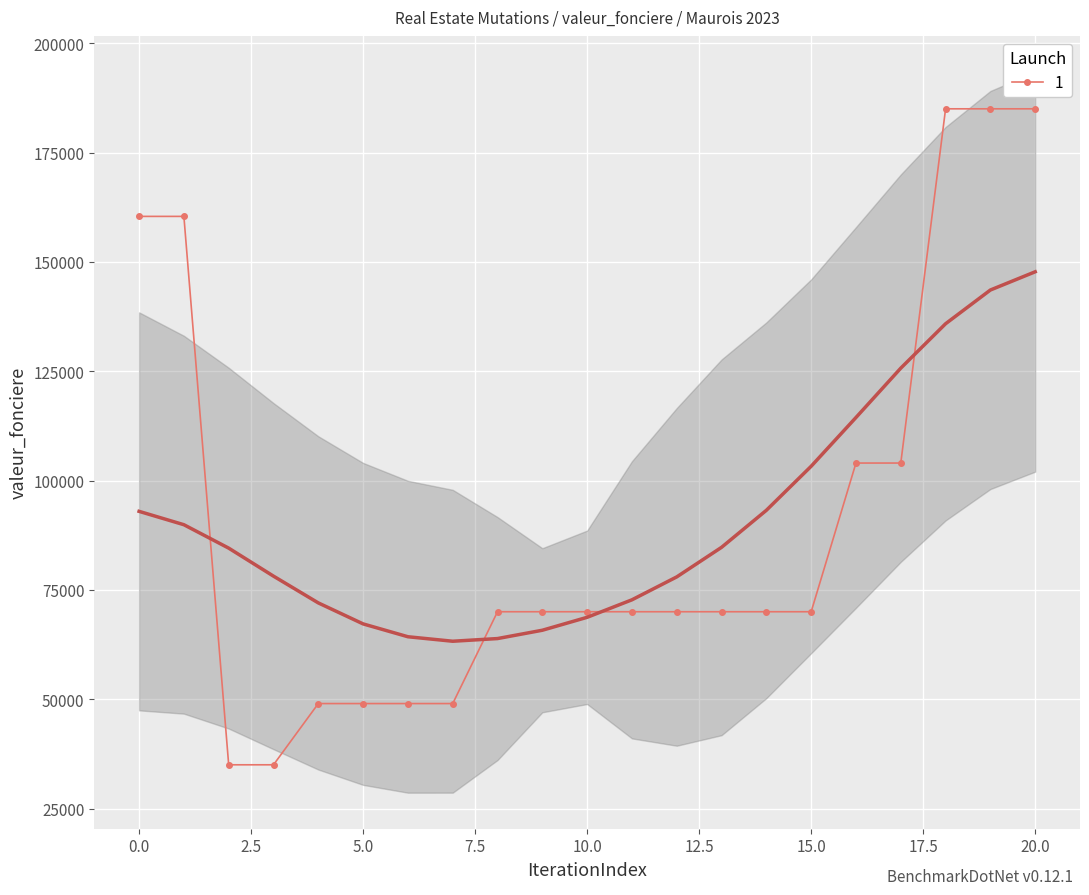

True or false: the data has more than 0 interior local peaks.

False